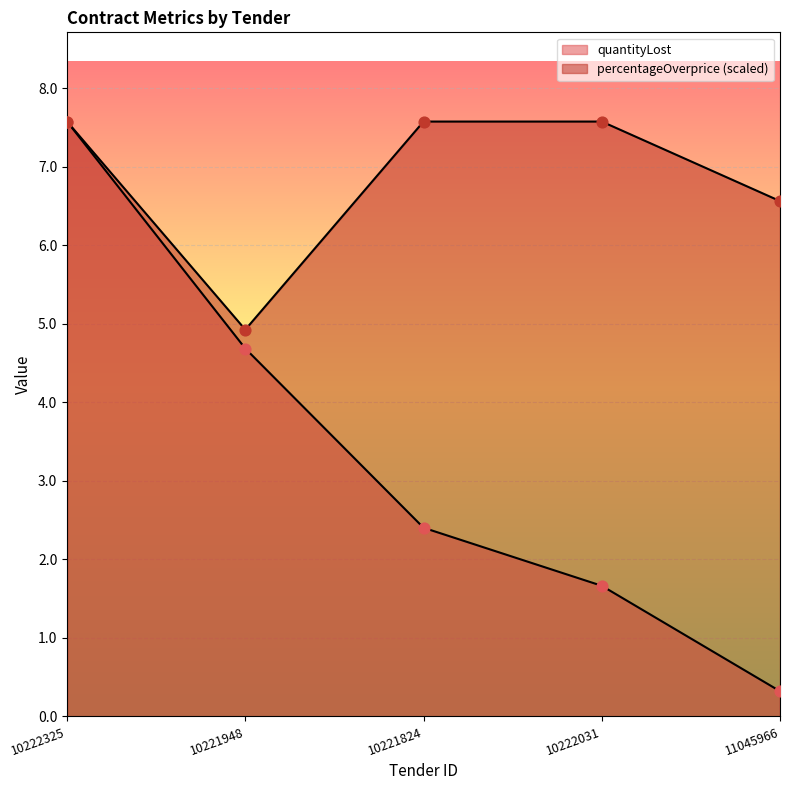

At which category is the sum across all series the highest?

10222325